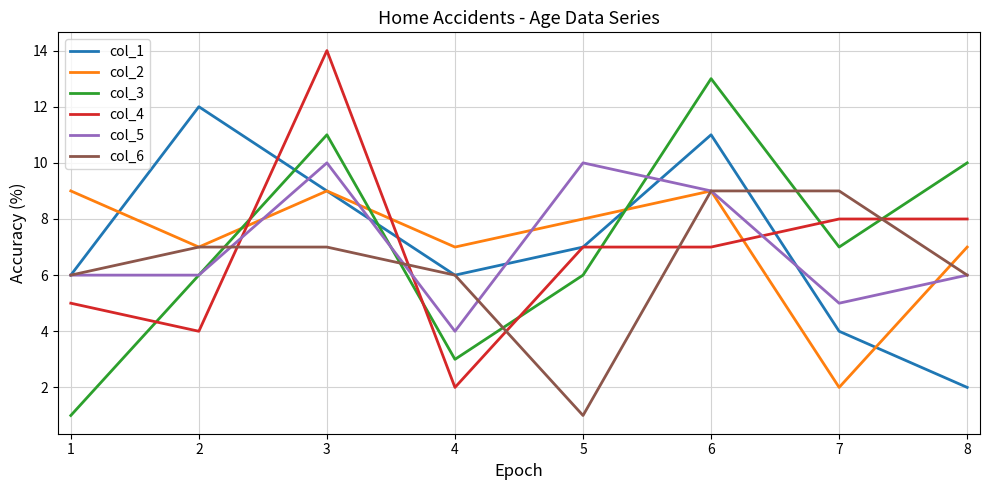

Is the value of col_2 at 5 greater than the value of col_1 at 8?

Yes